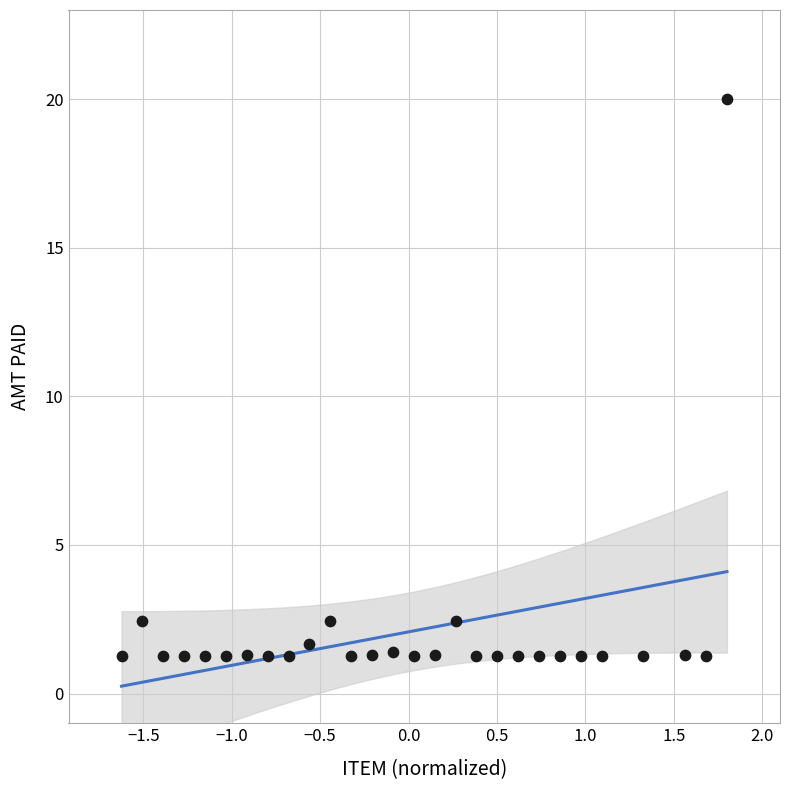

How many data points are displayed?

28